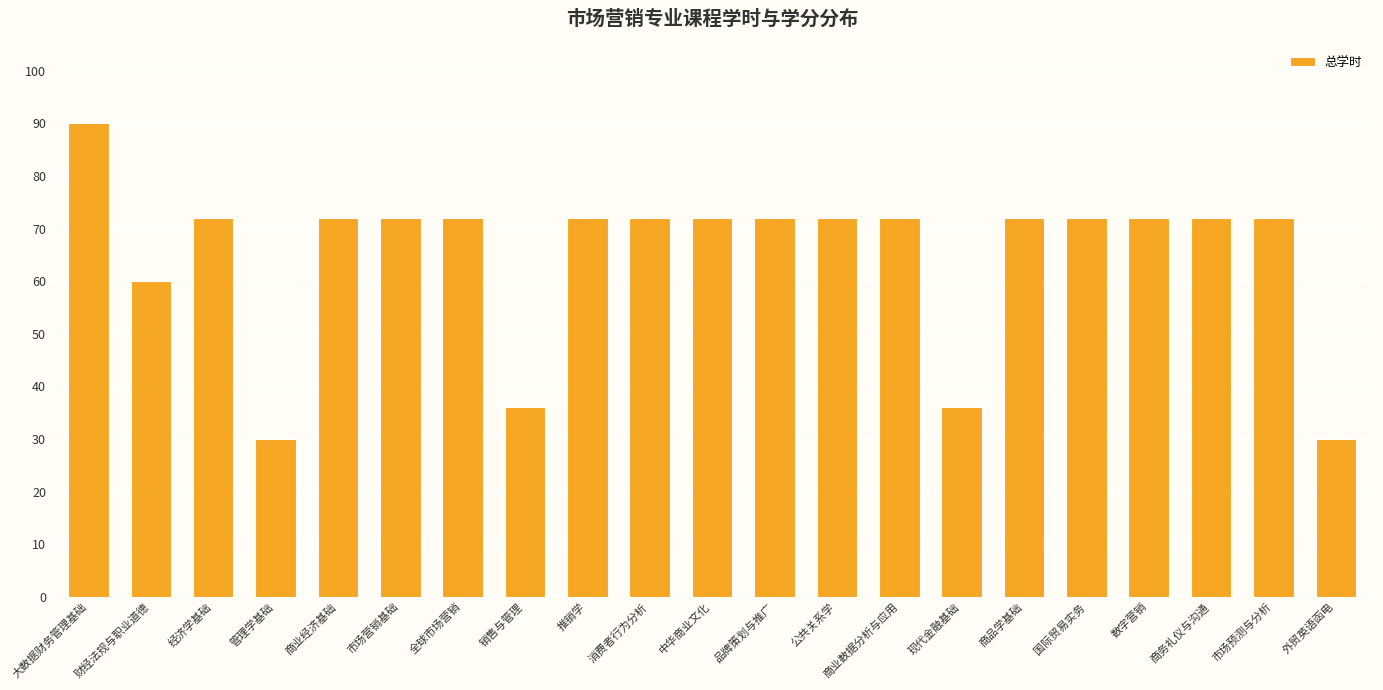

Reading left to right, list all the values displayed in this chart.

90	60	72	30	72	72	72	36	72	72	72	72	72	72	36	72	72	72	72	72	30